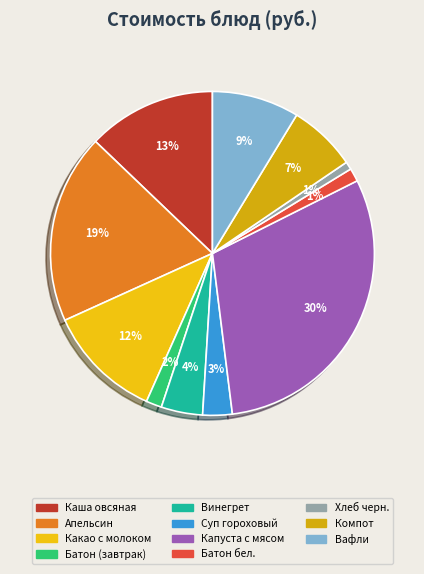

How many segments does this pie chart have?

11